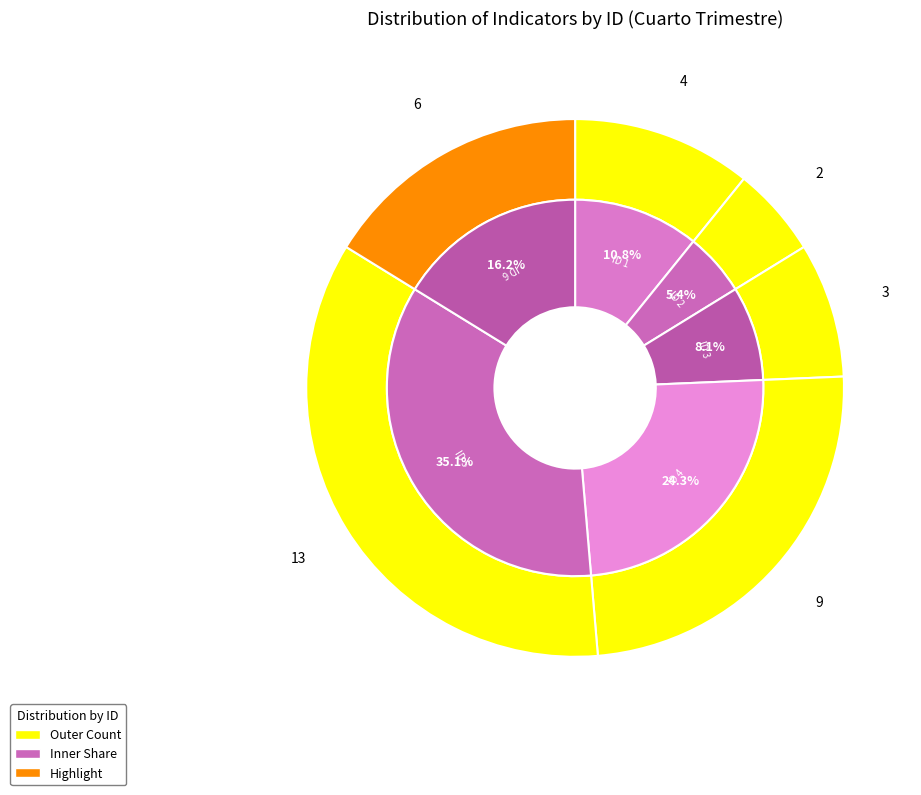

To the nearest percent, what is the combined percentage of 5 and 3?

43%